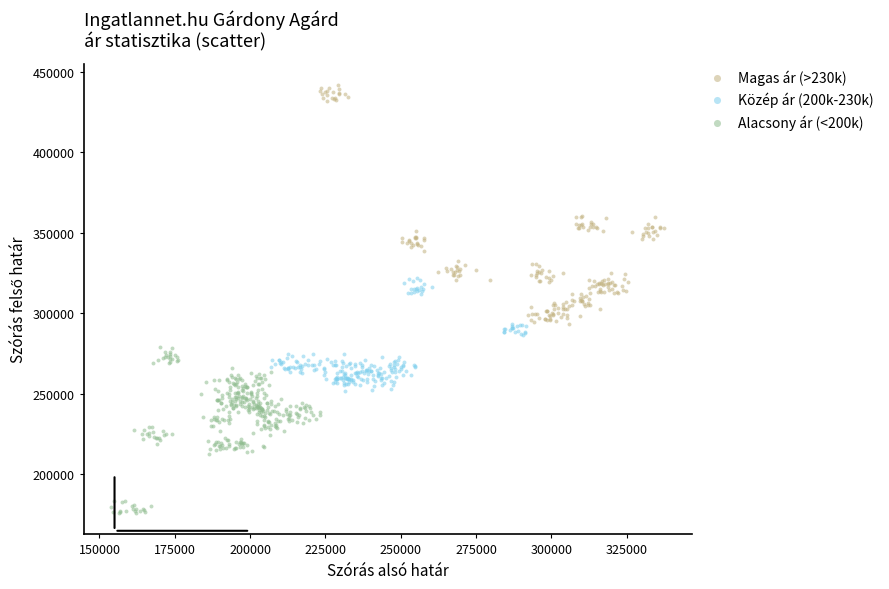

Which series reaches the minimum Y coordinate?

Alacsony ár (<200k)